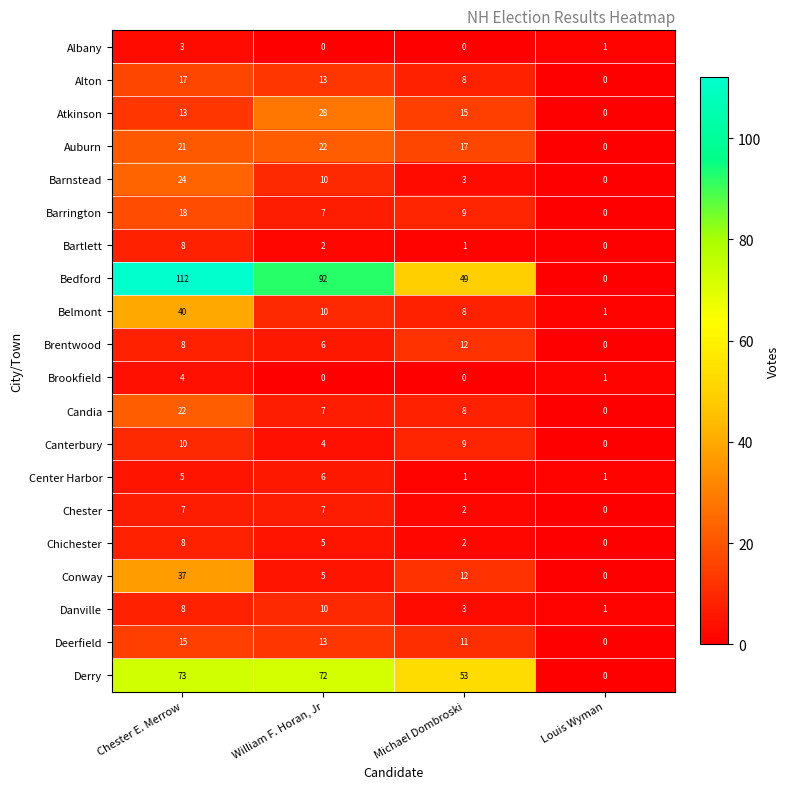

Where does the Bedford series first go above 92?

Chester E. Merrow